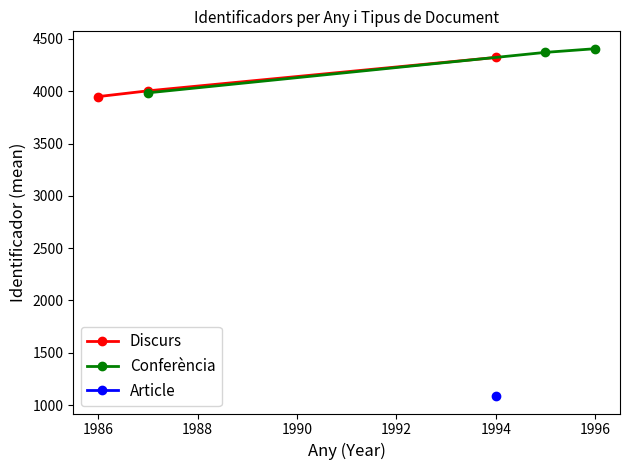

What is the lowest value of the Conferència series?

3985